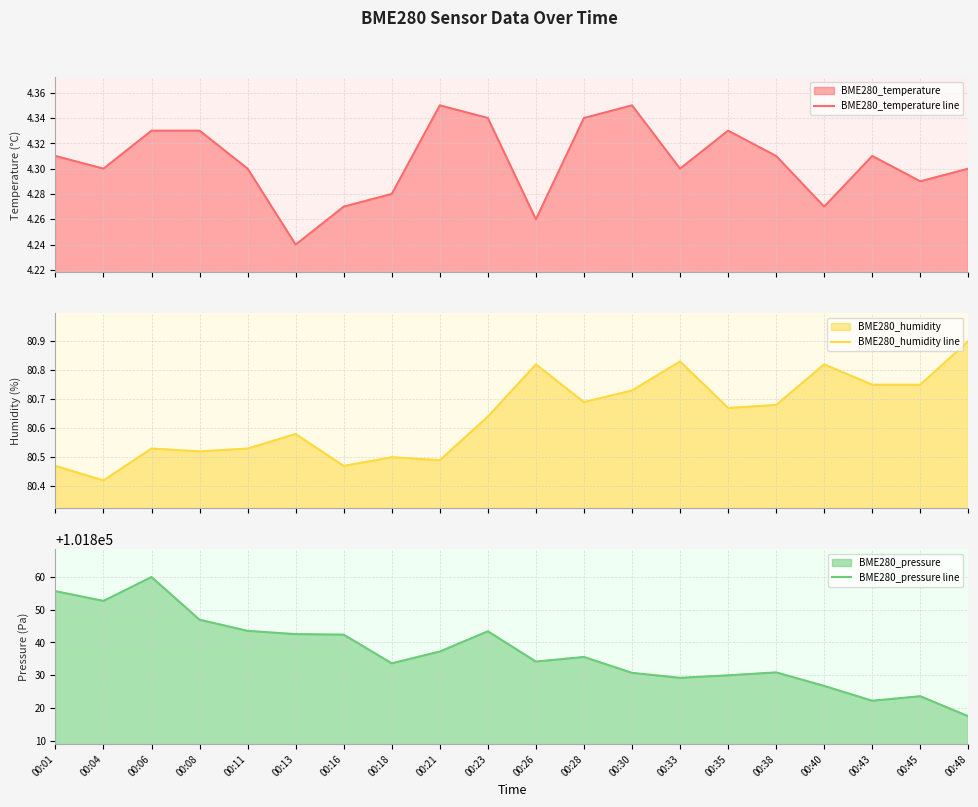

What are all the series names shown in the legend?

BME280_temperature line, BME280_humidity line, BME280_pressure line